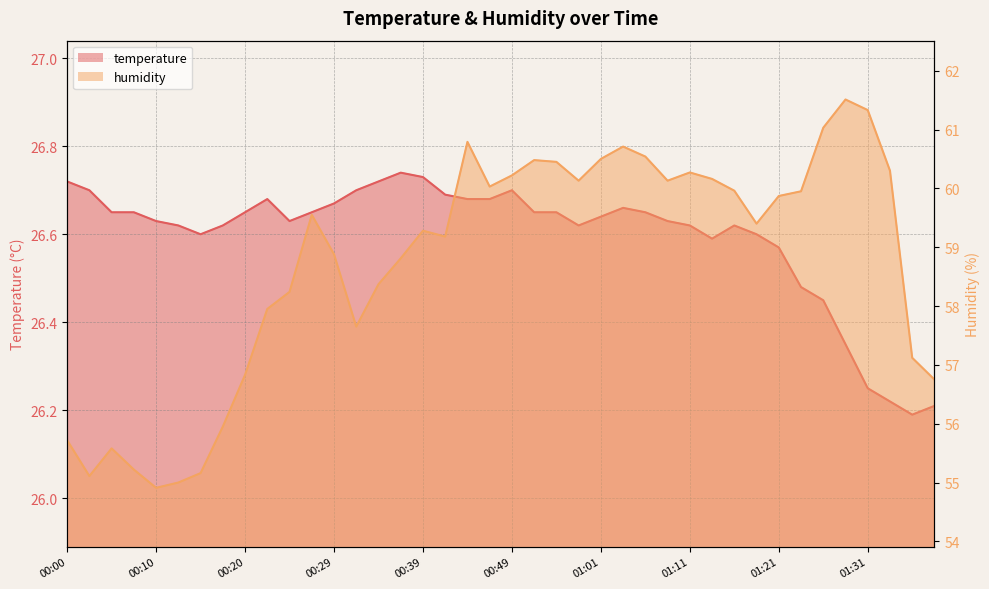

True or false: humidity and temperature intersect in this chart.

False